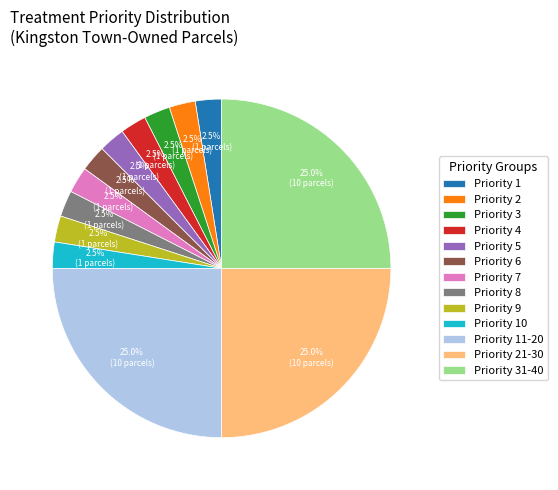

Which has a higher value, Priority 1 or Priority 31-40?

Priority 31-40